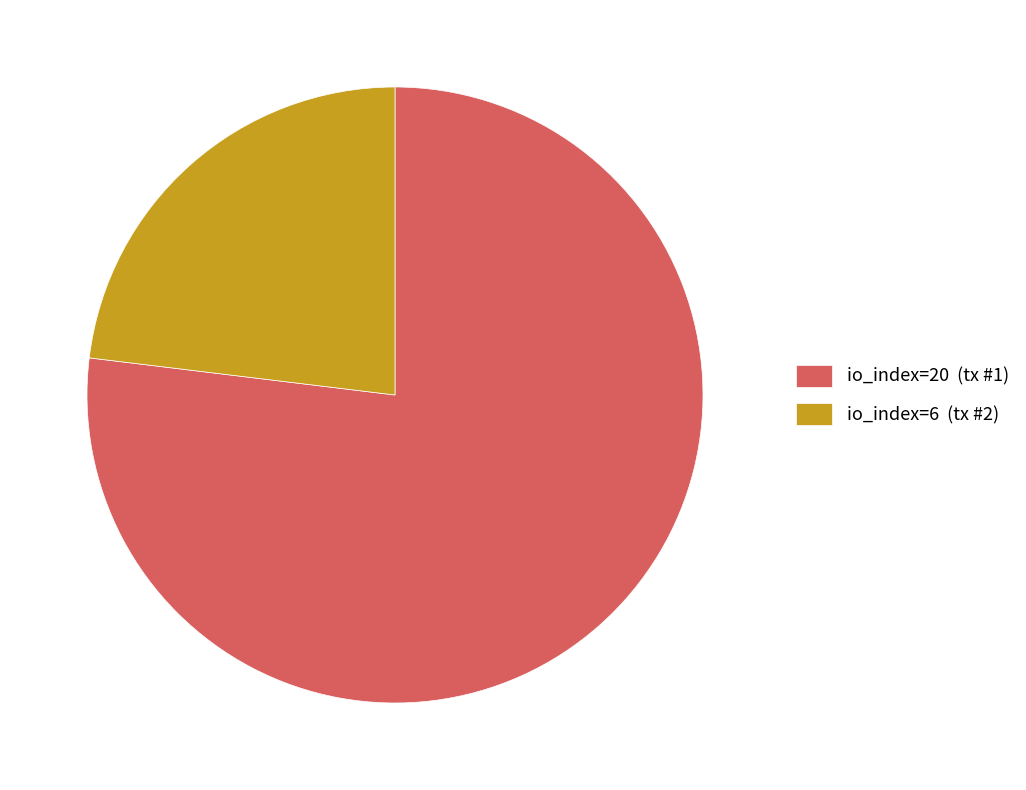

Which has a higher value, io_index=6 (tx #2) or io_index=20 (tx #1)?

io_index=20 (tx #1)